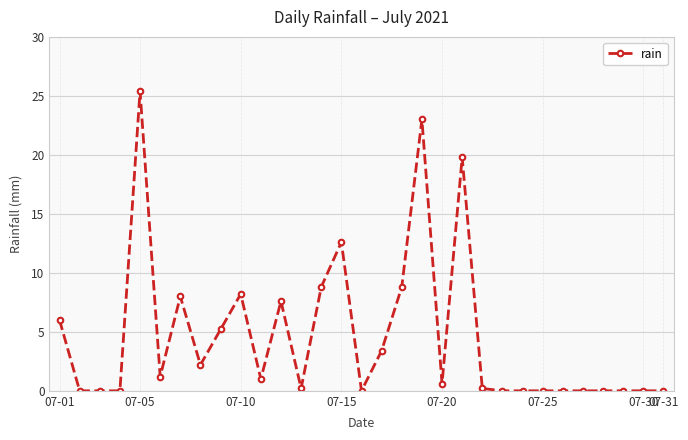

What is the value of the 17th point from the left?

3.4